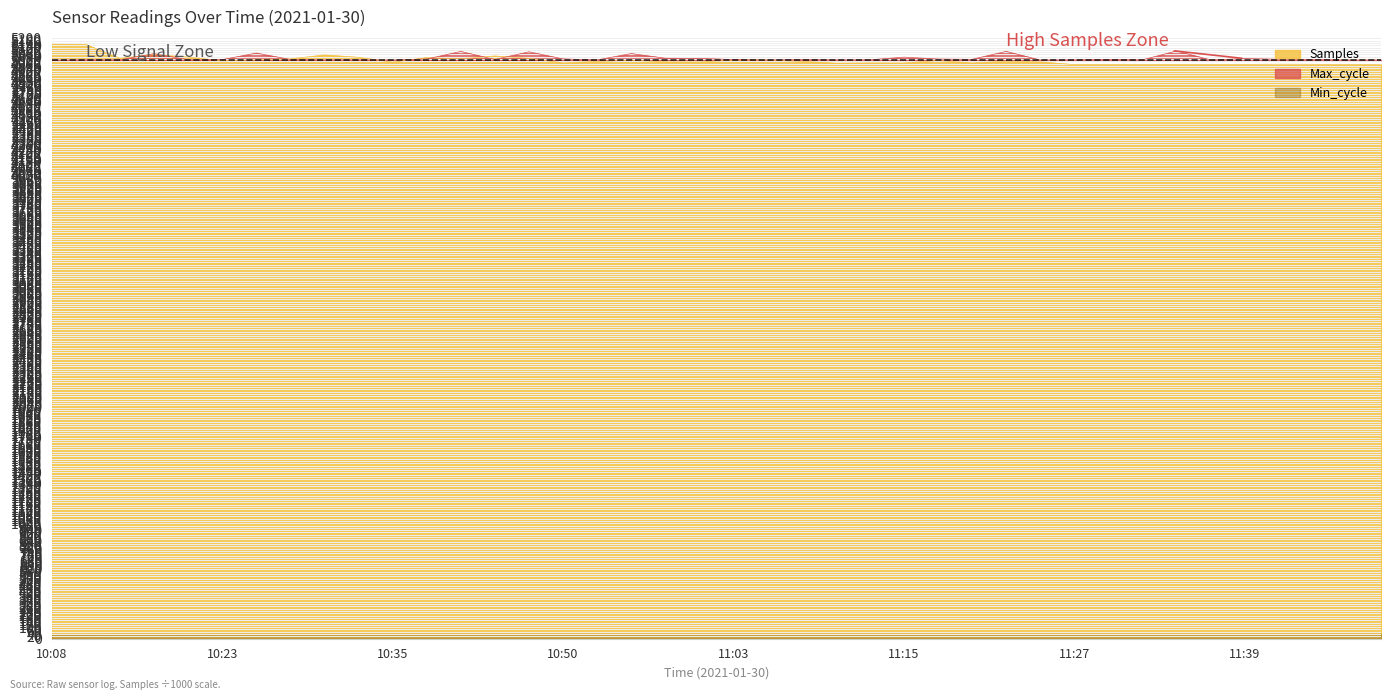

What is the label of the 10th point from the left?

10:33